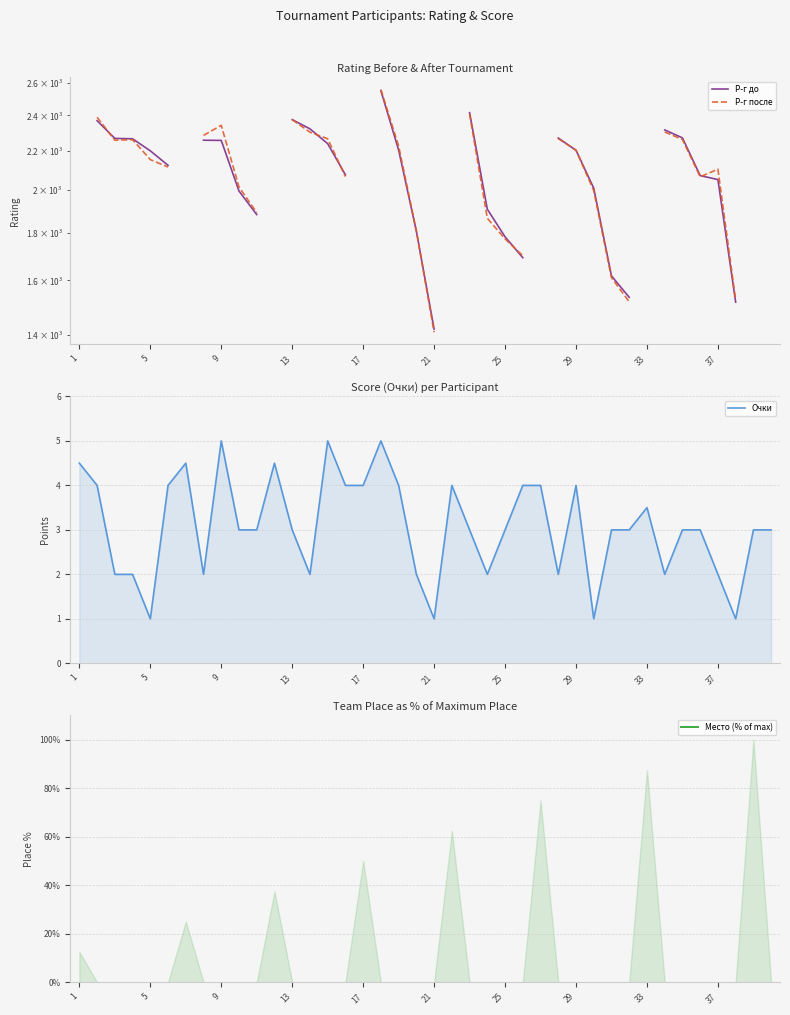

True or false: Р-г до and Очки cross at least once.

False